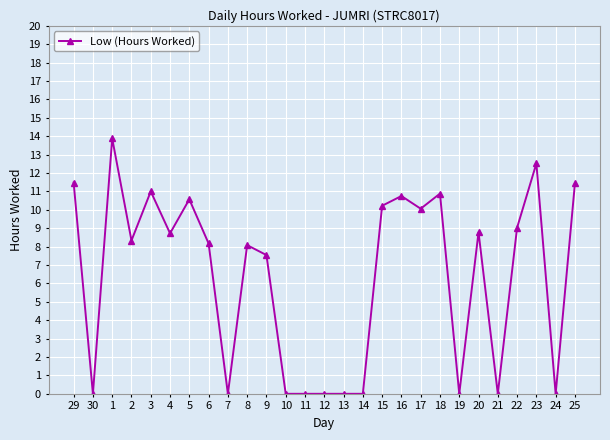

What is the label of the 16th point from the left?

14